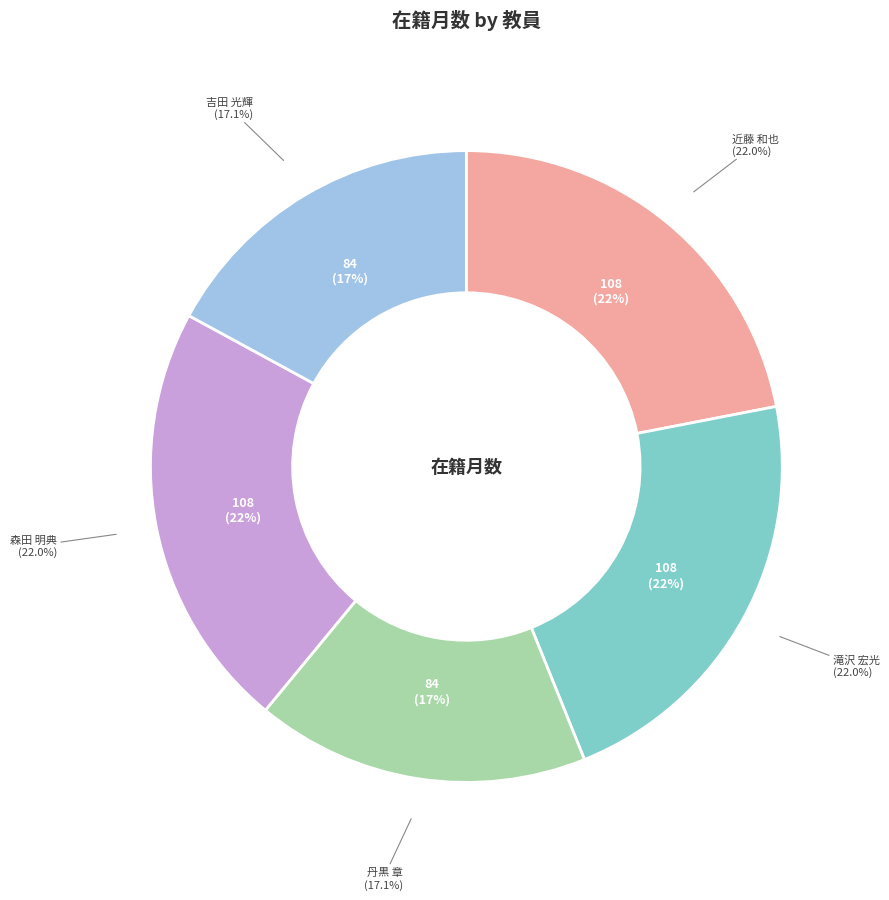

Which slice is the largest?

近藤 和也